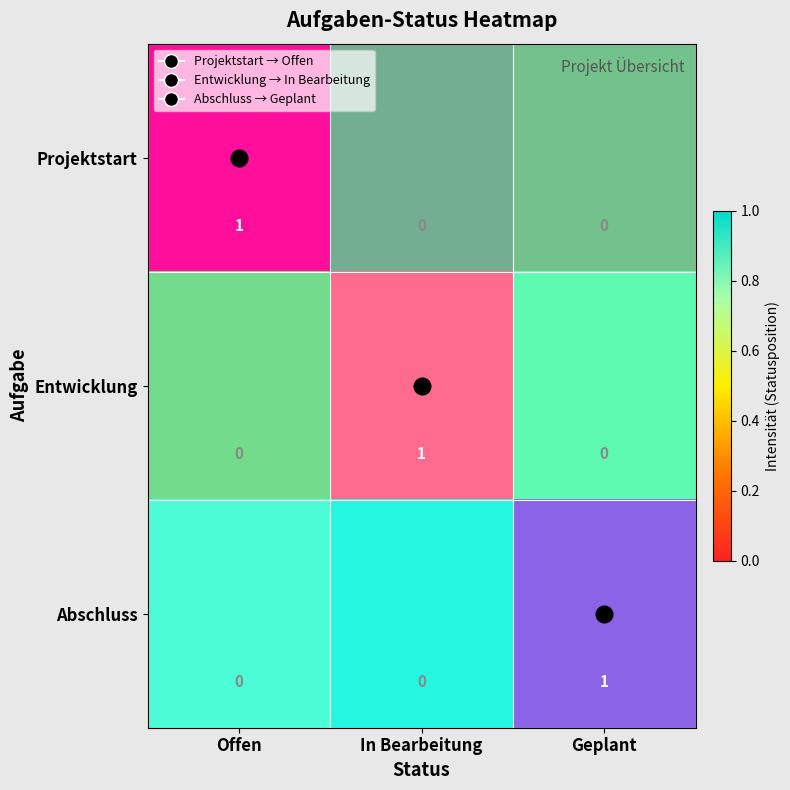

True or false: Entwicklung has a value of 1 at In Bearbeitung.

False